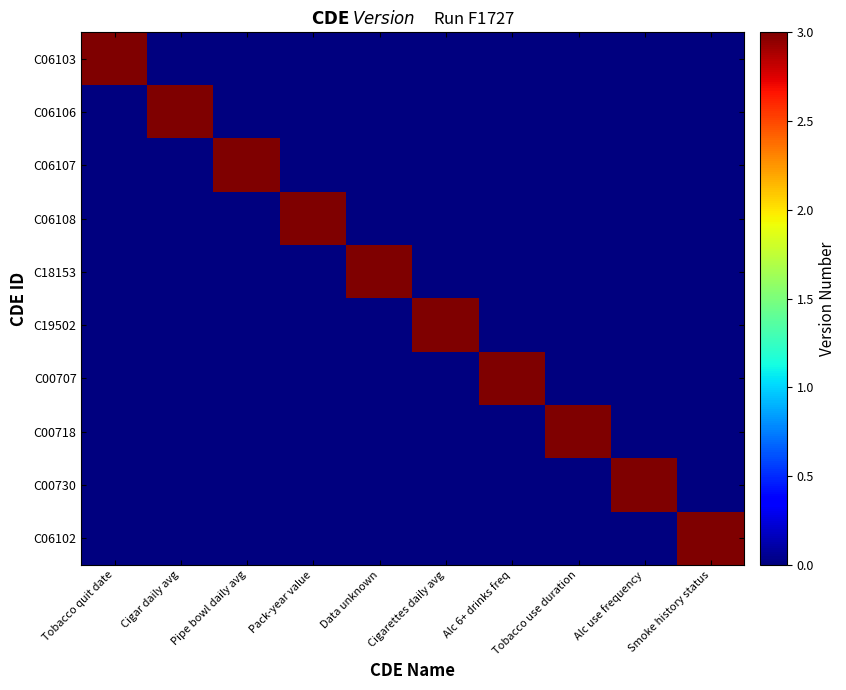

At which category is the sum across all series the highest?

Tobacco quit date